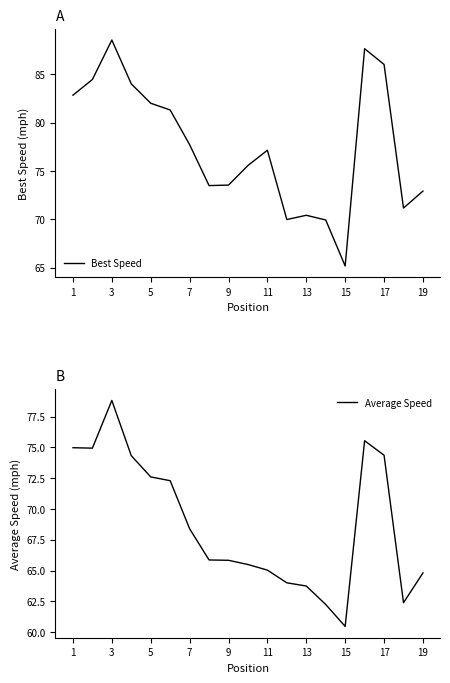

The Best Speed series shows 82.8 at 1. True or false?

True